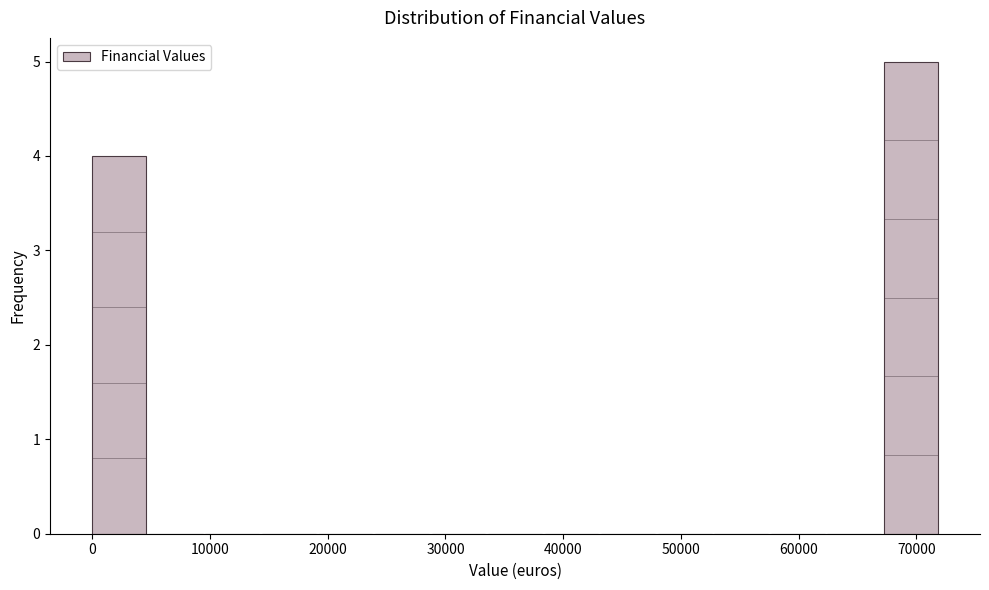

Reading left to right, list every bar in this chart as the range it spans on the x-axis followed by its height. Neither the bar edges nor the heights are printed on the chart, so give them approximately, as read against the axes.

0 to 5000: 4
5000 to 10000: 0
10000 to 14000: 0
14000 to 19000: 0
19000 to 24000: 0
24000 to 29000: 0
29000 to 34000: 0
34000 to 38000: 0
38000 to 43000: 0
43000 to 48000: 0
48000 to 53000: 0
53000 to 58000: 0
58000 to 62000: 0
62000 to 67000: 0
67000 to 72000: 5